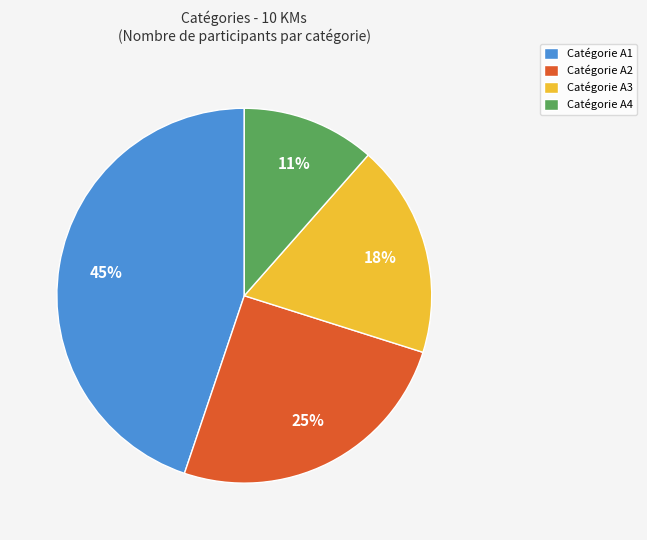

How many slices are in this pie chart?

4